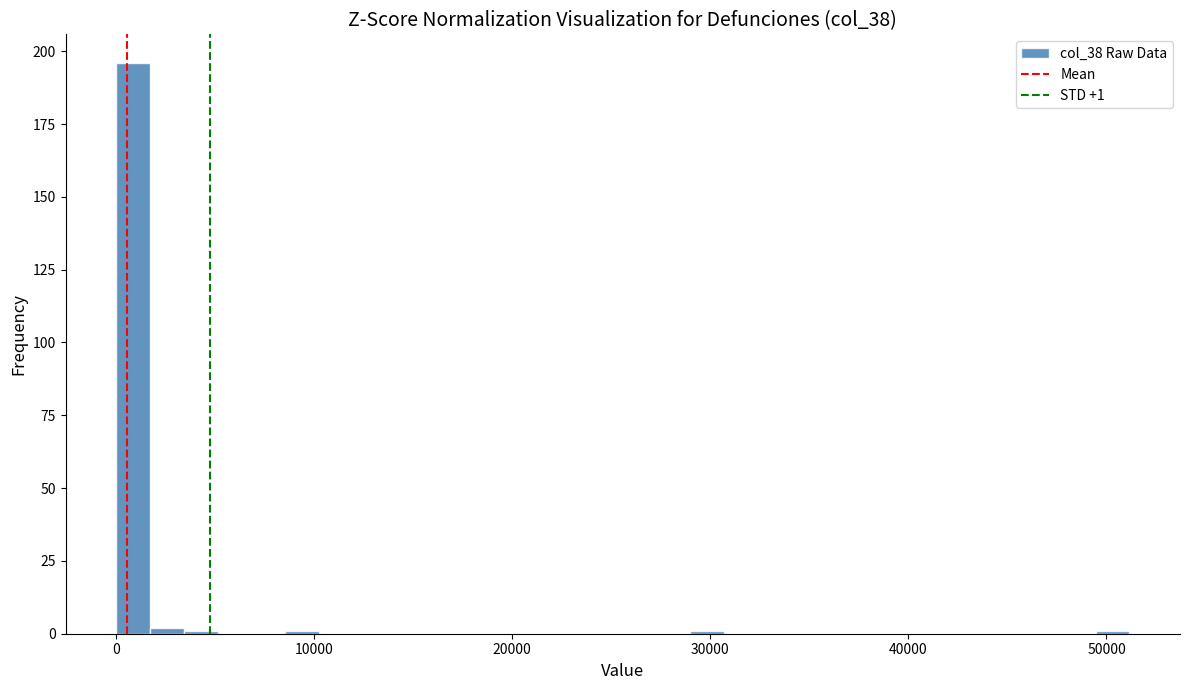

Read against the x-axis, roughly where is the centre of the tallest bar?

1000